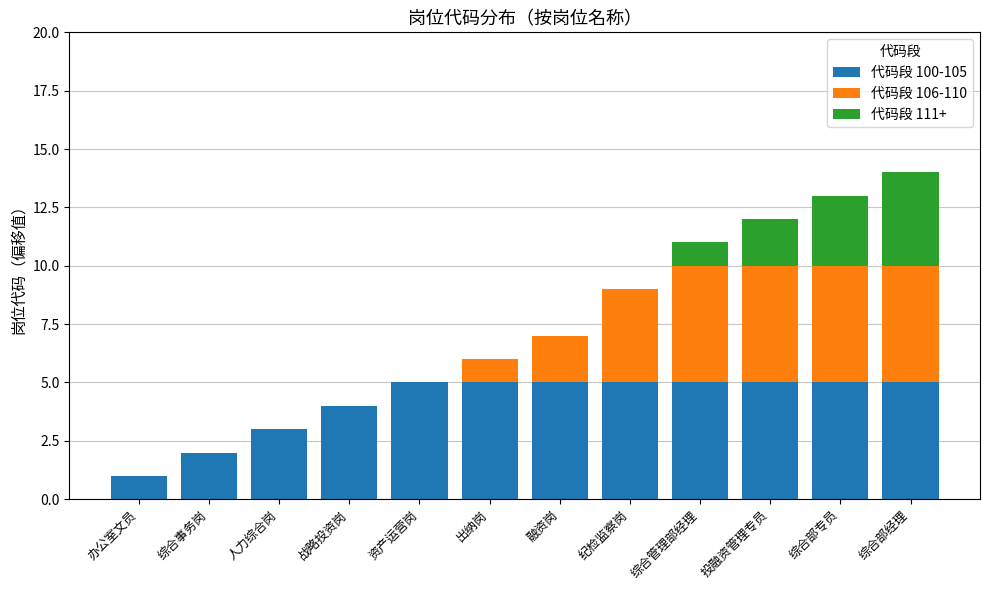

Is it true that 代码段 100-105 equals 7 at 综合部经理?

False